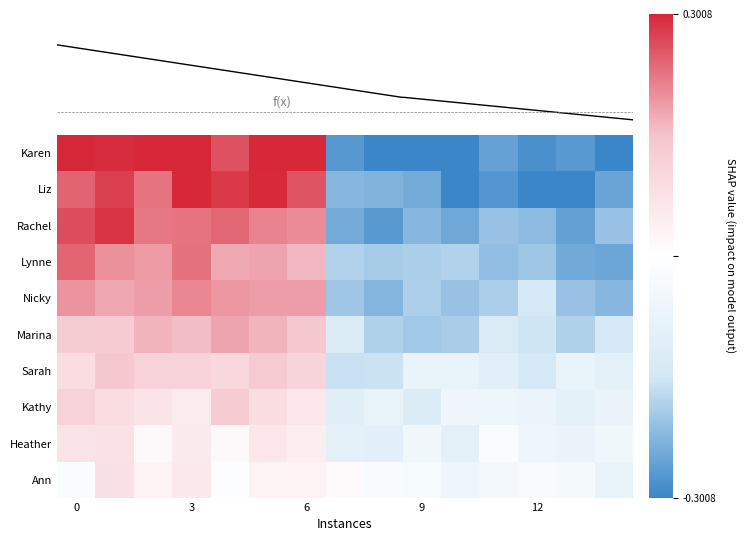

Count the number of data series in this chart.

10